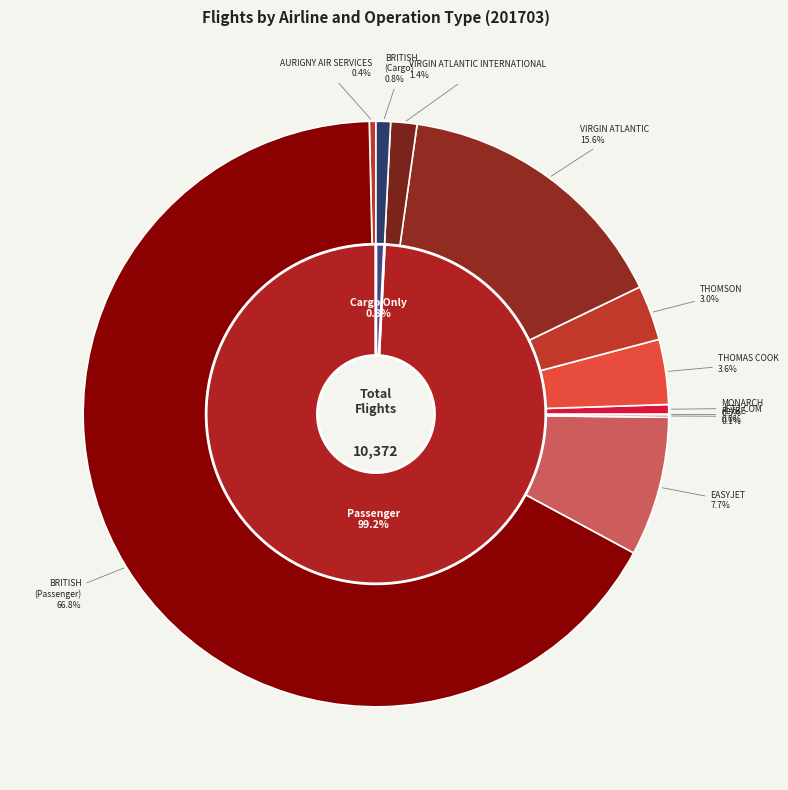

Rank the categories by value from highest to lowest.

BRITISH AIRWAYS PLC (Passenger), VIRGIN ATLANTIC AIRWAYS LTD, EASYJET AIRLINE COMPANY LTD, THOMAS COOK AIRLINES LTD, THOMSON AIRWAYS LTD, VIRGIN ATLANTIC INTERNATIONAL, BRITISH AIRWAYS PLC (Cargo), MONARCH AIRLINES, AURIGNY AIR SERVICES, FLYBE LTD, JET2.COM LTD